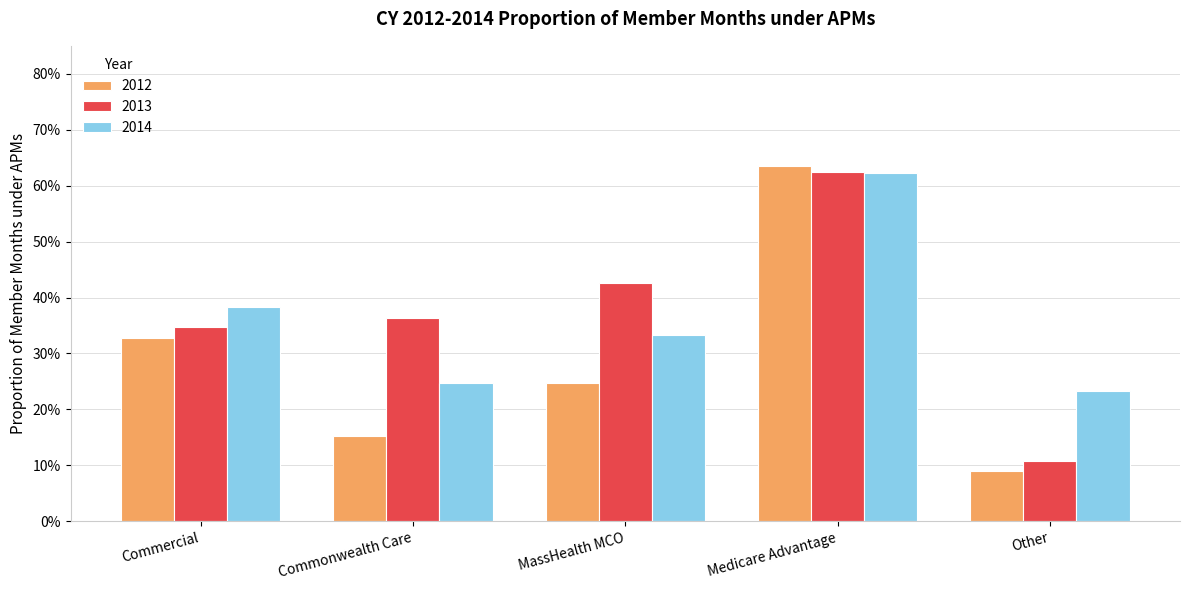

What is the sum of all 2014 values?

1.8